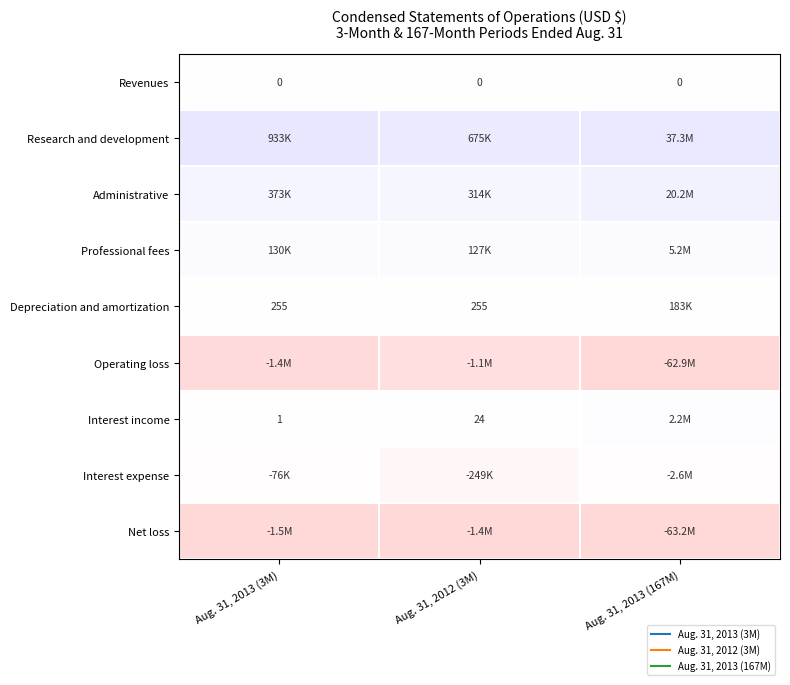

The value of Revenues at Aug. 31, 2013 (167M) is 0.0. True or false?

True